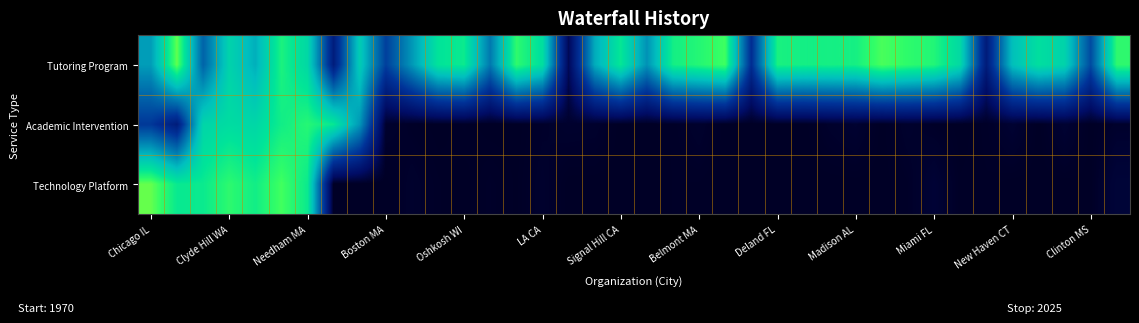

List the series in order of their peak value, lowest first.

Academic Intervention, Tutoring Program, Technology Platform